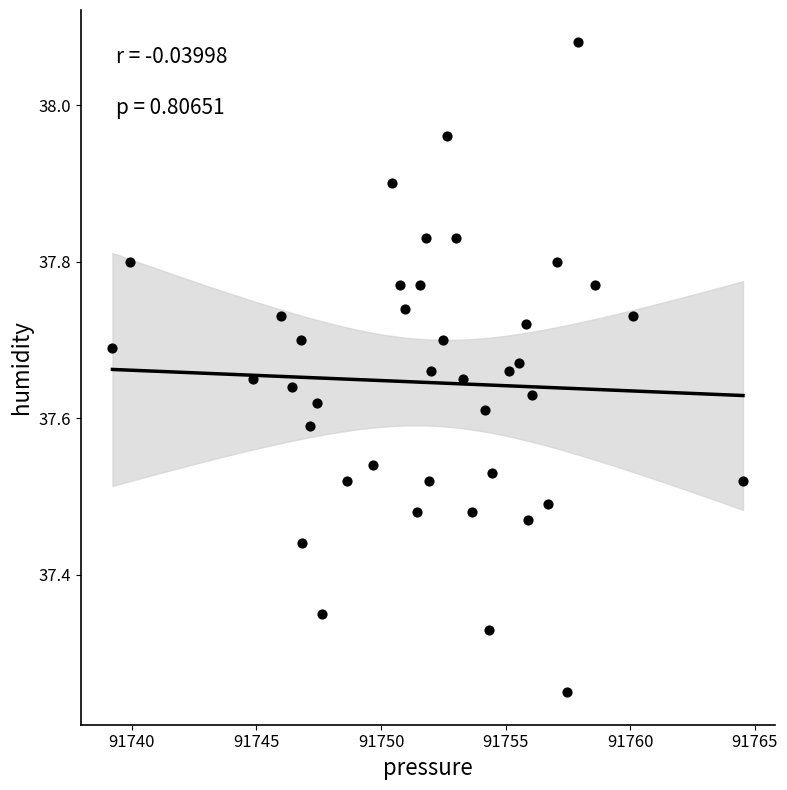

What is the range of Y values (max minus min)?

0.8